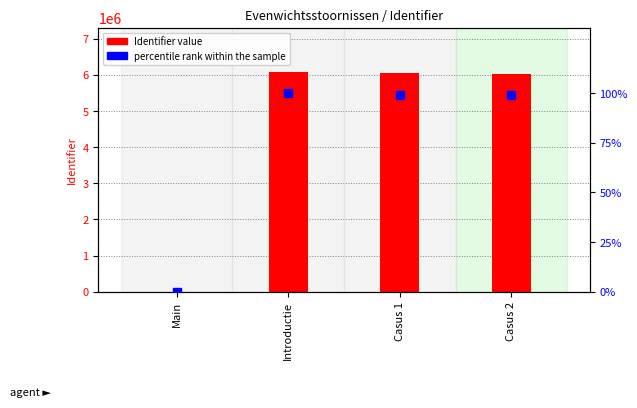

Which series has the widest spread of Y values?

Identifier value